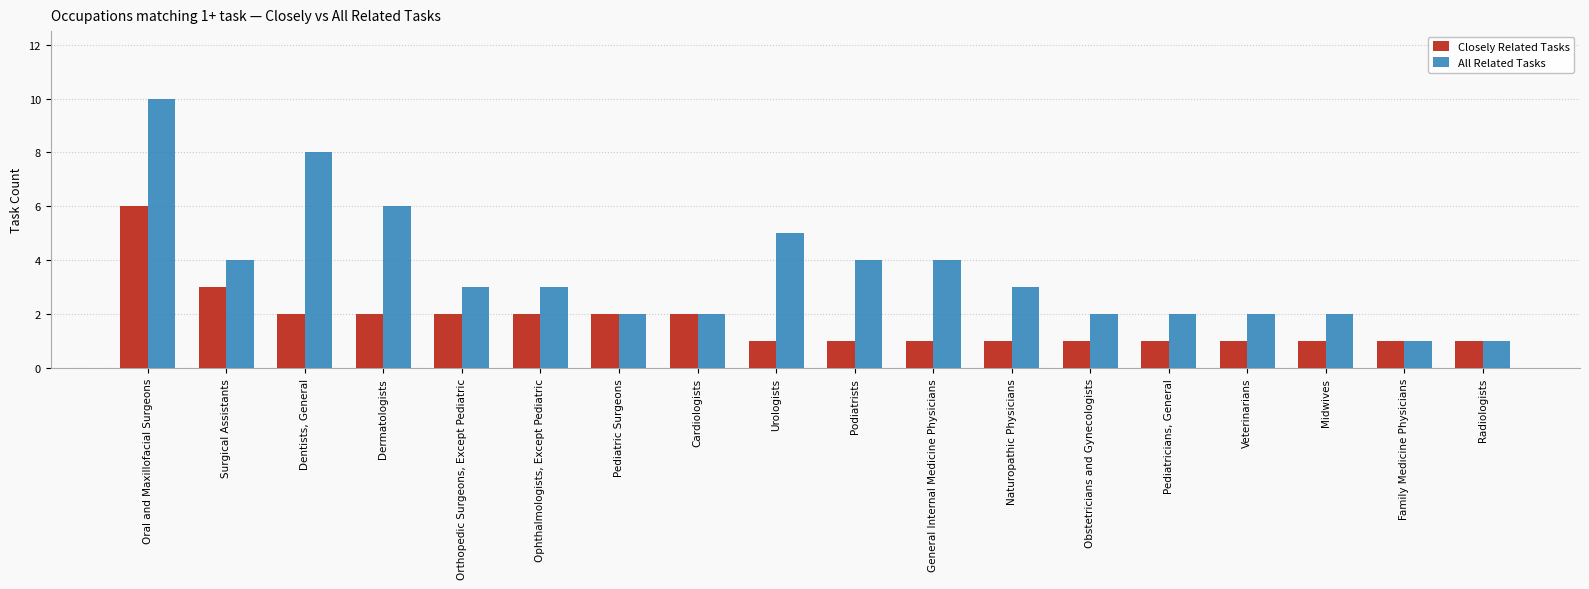

Reading left to right, extract all data points from this chart.

Closely Related Tasks: 6	3	2	2	2	2	2	2	1	1	1	1	1	1	1	1	1	1
All Related Tasks: 10	4	8	6	3	3	2	2	5	4	4	3	2	2	2	2	1	1